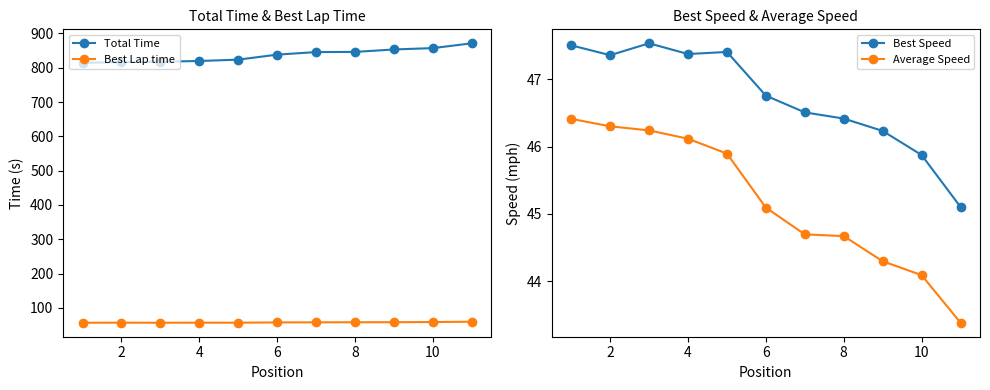

The value of Best Lap time at 6 is 57.7. True or false?

True